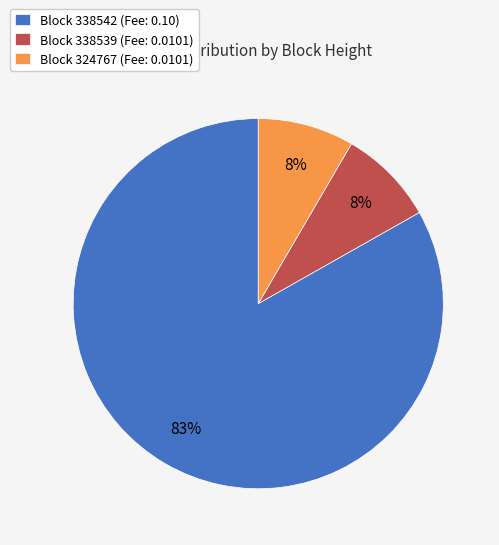

To the nearest percent, what portion does Block 338539 (Fee: 0.0101) represent?

8%